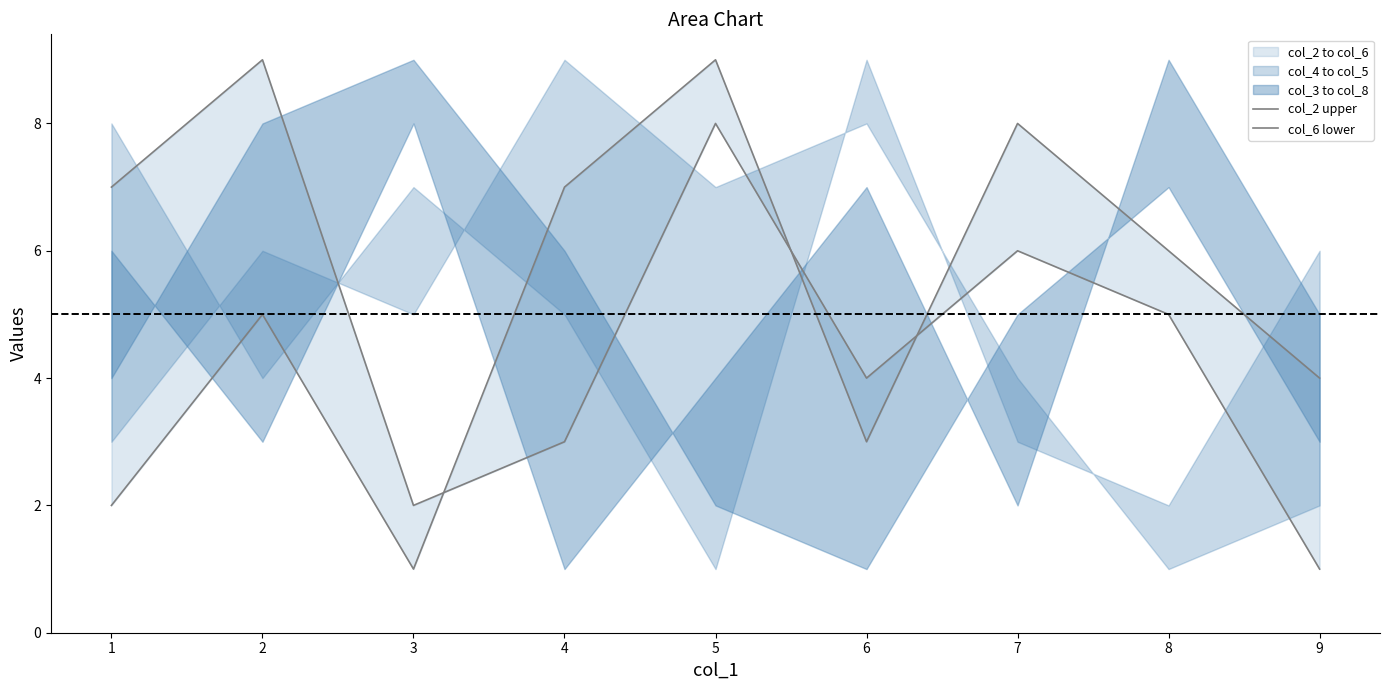

True or false: col_6 lower has more than 0 interior local peaks.

True